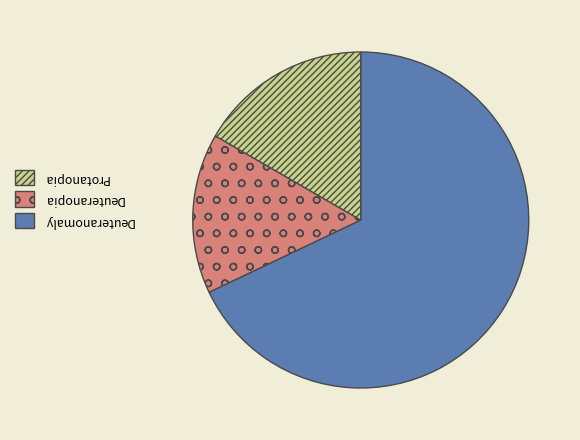

Does any single category account for the majority?

Yes